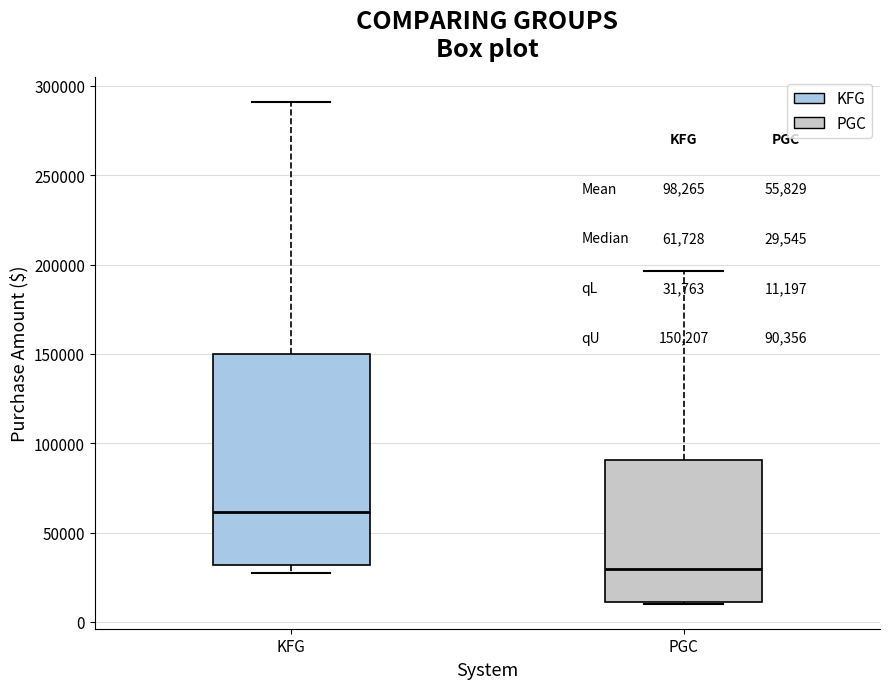

Comparing the boxes themselves (not the whiskers), which one is the tallest?

KFG